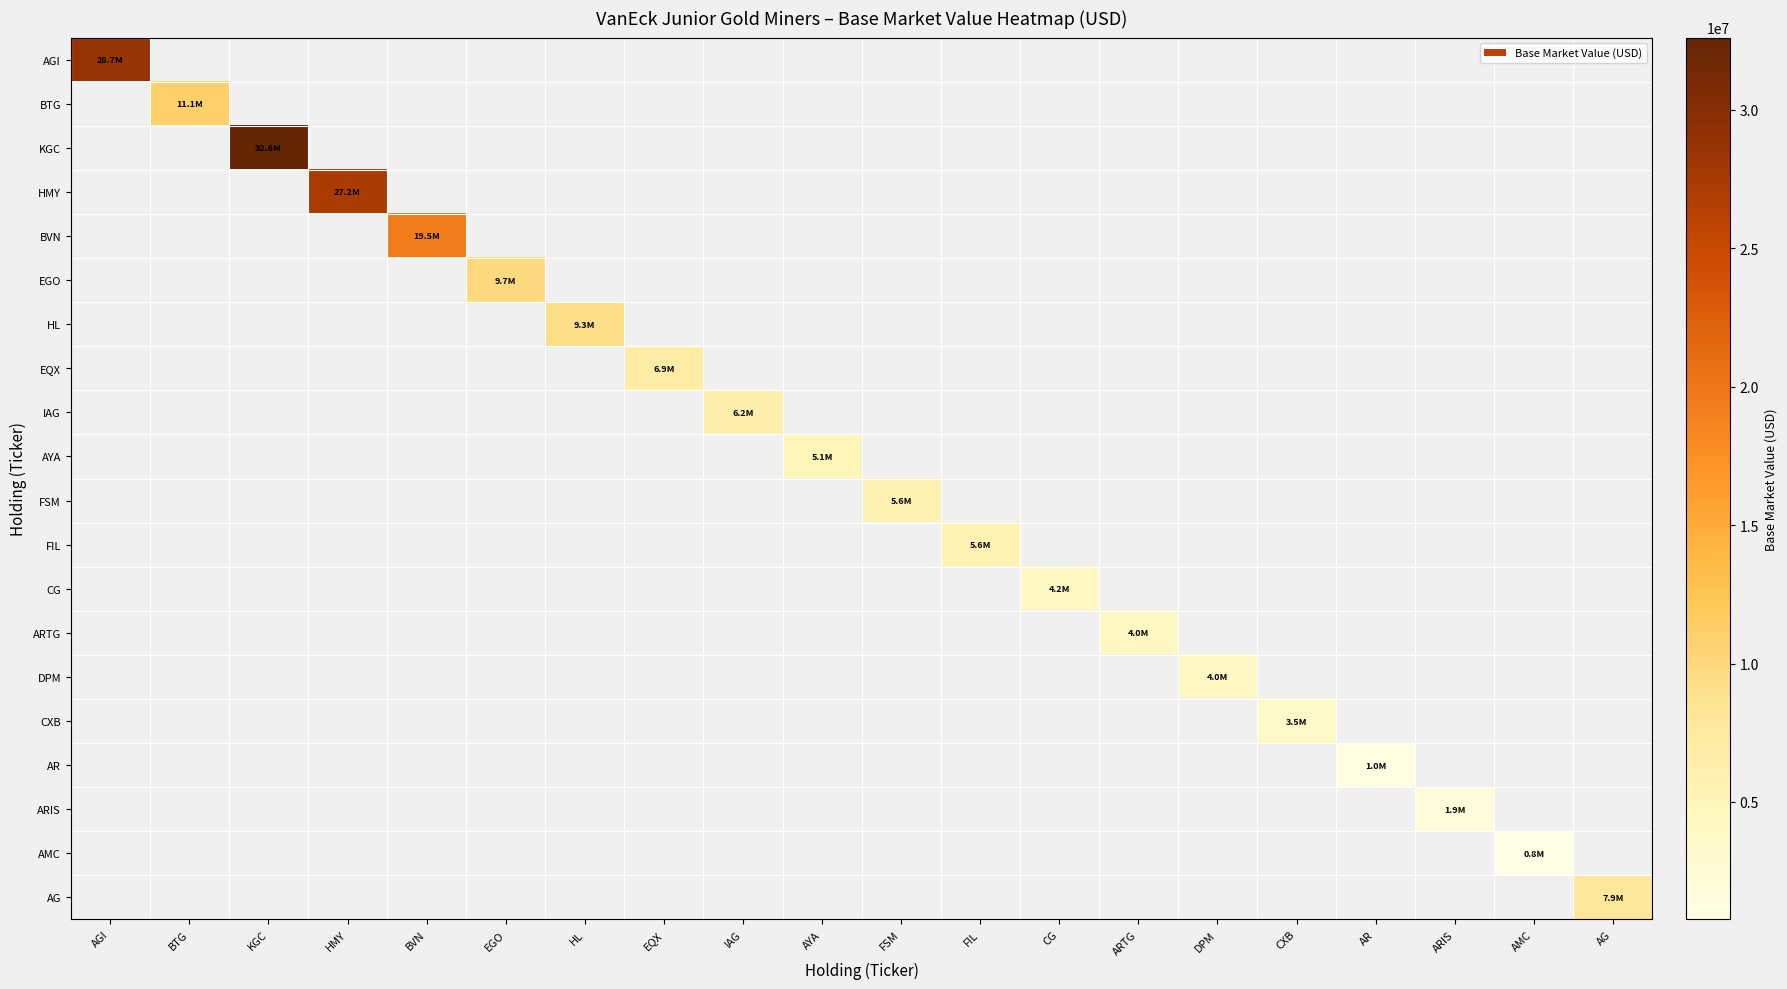

Reading left to right, list all the values displayed in this chart.

AGI: AGI=28708073.3	BTG=0.0	KGC=0.0	HMY=0.0	BVN=0.0	EGO=0.0	HL=0.0	EQX=0.0	IAG=0.0	AYA=0.0	FSM=0.0	FIL=0.0	CG=0.0	ARTG=0.0	DPM=0.0	CXB=0.0	AR=0.0	ARIS=0.0	AMC=0.0	AG=0.0
BTG: AGI=0.0	BTG=11091334.3	KGC=0.0	HMY=0.0	BVN=0.0	EGO=0.0	HL=0.0	EQX=0.0	IAG=0.0	AYA=0.0	FSM=0.0	FIL=0.0	CG=0.0	ARTG=0.0	DPM=0.0	CXB=0.0	AR=0.0	ARIS=0.0	AMC=0.0	AG=0.0
KGC: AGI=0.0	BTG=0.0	KGC=32616055.6	HMY=0.0	BVN=0.0	EGO=0.0	HL=0.0	EQX=0.0	IAG=0.0	AYA=0.0	FSM=0.0	FIL=0.0	CG=0.0	ARTG=0.0	DPM=0.0	CXB=0.0	AR=0.0	ARIS=0.0	AMC=0.0	AG=0.0
HMY: AGI=0.0	BTG=0.0	KGC=0.0	HMY=27196493.3	BVN=0.0	EGO=0.0	HL=0.0	EQX=0.0	IAG=0.0	AYA=0.0	FSM=0.0	FIL=0.0	CG=0.0	ARTG=0.0	DPM=0.0	CXB=0.0	AR=0.0	ARIS=0.0	AMC=0.0	AG=0.0
BVN: AGI=0.0	BTG=0.0	KGC=0.0	HMY=0.0	BVN=19457666.1	EGO=0.0	HL=0.0	EQX=0.0	IAG=0.0	AYA=0.0	FSM=0.0	FIL=0.0	CG=0.0	ARTG=0.0	DPM=0.0	CXB=0.0	AR=0.0	ARIS=0.0	AMC=0.0	AG=0.0
EGO: AGI=0.0	BTG=0.0	KGC=0.0	HMY=0.0	BVN=0.0	EGO=9728097.4	HL=0.0	EQX=0.0	IAG=0.0	AYA=0.0	FSM=0.0	FIL=0.0	CG=0.0	ARTG=0.0	DPM=0.0	CXB=0.0	AR=0.0	ARIS=0.0	AMC=0.0	AG=0.0
HL: AGI=0.0	BTG=0.0	KGC=0.0	HMY=0.0	BVN=0.0	EGO=0.0	HL=9277709.0	EQX=0.0	IAG=0.0	AYA=0.0	FSM=0.0	FIL=0.0	CG=0.0	ARTG=0.0	DPM=0.0	CXB=0.0	AR=0.0	ARIS=0.0	AMC=0.0	AG=0.0
EQX: AGI=0.0	BTG=0.0	KGC=0.0	HMY=0.0	BVN=0.0	EGO=0.0	HL=0.0	EQX=6924116.1	IAG=0.0	AYA=0.0	FSM=0.0	FIL=0.0	CG=0.0	ARTG=0.0	DPM=0.0	CXB=0.0	AR=0.0	ARIS=0.0	AMC=0.0	AG=0.0
IAG: AGI=0.0	BTG=0.0	KGC=0.0	HMY=0.0	BVN=0.0	EGO=0.0	HL=0.0	EQX=0.0	IAG=6205832.4	AYA=0.0	FSM=0.0	FIL=0.0	CG=0.0	ARTG=0.0	DPM=0.0	CXB=0.0	AR=0.0	ARIS=0.0	AMC=0.0	AG=0.0
AYA: AGI=0.0	BTG=0.0	KGC=0.0	HMY=0.0	BVN=0.0	EGO=0.0	HL=0.0	EQX=0.0	IAG=0.0	AYA=5090348.2	FSM=0.0	FIL=0.0	CG=0.0	ARTG=0.0	DPM=0.0	CXB=0.0	AR=0.0	ARIS=0.0	AMC=0.0	AG=0.0
FSM: AGI=0.0	BTG=0.0	KGC=0.0	HMY=0.0	BVN=0.0	EGO=0.0	HL=0.0	EQX=0.0	IAG=0.0	AYA=0.0	FSM=5610554.7	FIL=0.0	CG=0.0	ARTG=0.0	DPM=0.0	CXB=0.0	AR=0.0	ARIS=0.0	AMC=0.0	AG=0.0
FIL: AGI=0.0	BTG=0.0	KGC=0.0	HMY=0.0	BVN=0.0	EGO=0.0	HL=0.0	EQX=0.0	IAG=0.0	AYA=0.0	FSM=0.0	FIL=5582864.6	CG=0.0	ARTG=0.0	DPM=0.0	CXB=0.0	AR=0.0	ARIS=0.0	AMC=0.0	AG=0.0
CG: AGI=0.0	BTG=0.0	KGC=0.0	HMY=0.0	BVN=0.0	EGO=0.0	HL=0.0	EQX=0.0	IAG=0.0	AYA=0.0	FSM=0.0	FIL=0.0	CG=4184235.5	ARTG=0.0	DPM=0.0	CXB=0.0	AR=0.0	ARIS=0.0	AMC=0.0	AG=0.0
ARTG: AGI=0.0	BTG=0.0	KGC=0.0	HMY=0.0	BVN=0.0	EGO=0.0	HL=0.0	EQX=0.0	IAG=0.0	AYA=0.0	FSM=0.0	FIL=0.0	CG=0.0	ARTG=4018961.2	DPM=0.0	CXB=0.0	AR=0.0	ARIS=0.0	AMC=0.0	AG=0.0
DPM: AGI=0.0	BTG=0.0	KGC=0.0	HMY=0.0	BVN=0.0	EGO=0.0	HL=0.0	EQX=0.0	IAG=0.0	AYA=0.0	FSM=0.0	FIL=0.0	CG=0.0	ARTG=0.0	DPM=3963954.5	CXB=0.0	AR=0.0	ARIS=0.0	AMC=0.0	AG=0.0
CXB: AGI=0.0	BTG=0.0	KGC=0.0	HMY=0.0	BVN=0.0	EGO=0.0	HL=0.0	EQX=0.0	IAG=0.0	AYA=0.0	FSM=0.0	FIL=0.0	CG=0.0	ARTG=0.0	DPM=0.0	CXB=3514568.2	AR=0.0	ARIS=0.0	AMC=0.0	AG=0.0
AR: AGI=0.0	BTG=0.0	KGC=0.0	HMY=0.0	BVN=0.0	EGO=0.0	HL=0.0	EQX=0.0	IAG=0.0	AYA=0.0	FSM=0.0	FIL=0.0	CG=0.0	ARTG=0.0	DPM=0.0	CXB=0.0	AR=1015793.8	ARIS=0.0	AMC=0.0	AG=0.0
ARIS: AGI=0.0	BTG=0.0	KGC=0.0	HMY=0.0	BVN=0.0	EGO=0.0	HL=0.0	EQX=0.0	IAG=0.0	AYA=0.0	FSM=0.0	FIL=0.0	CG=0.0	ARTG=0.0	DPM=0.0	CXB=0.0	AR=0.0	ARIS=1851897.8	AMC=0.0	AG=0.0
AMC: AGI=0.0	BTG=0.0	KGC=0.0	HMY=0.0	BVN=0.0	EGO=0.0	HL=0.0	EQX=0.0	IAG=0.0	AYA=0.0	FSM=0.0	FIL=0.0	CG=0.0	ARTG=0.0	DPM=0.0	CXB=0.0	AR=0.0	ARIS=0.0	AMC=753406.3	AG=0.0
AG: AGI=0.0	BTG=0.0	KGC=0.0	HMY=0.0	BVN=0.0	EGO=0.0	HL=0.0	EQX=0.0	IAG=0.0	AYA=0.0	FSM=0.0	FIL=0.0	CG=0.0	ARTG=0.0	DPM=0.0	CXB=0.0	AR=0.0	ARIS=0.0	AMC=0.0	AG=7916903.3